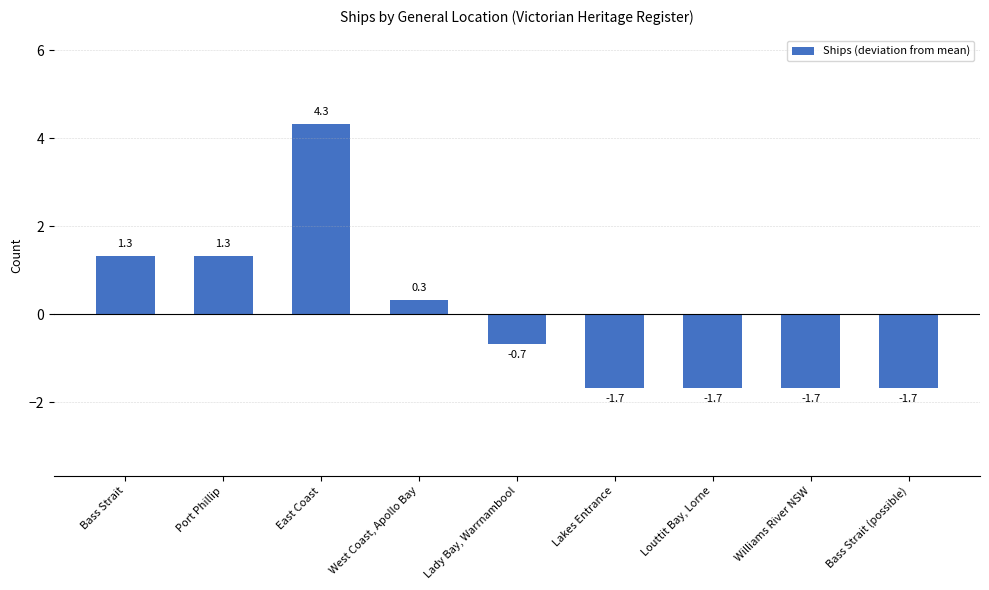

What is the label of the 6th bar from the right?

West Coast, Apollo Bay